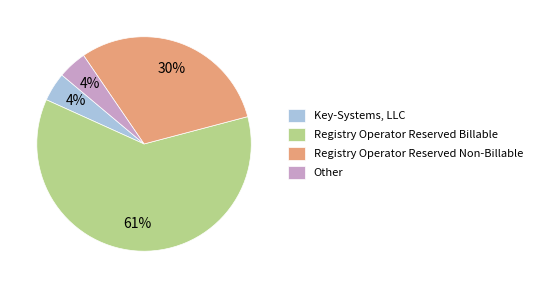

True or false: Registry Operator Reserved Non-Billable accounts for 30% of the total.

True